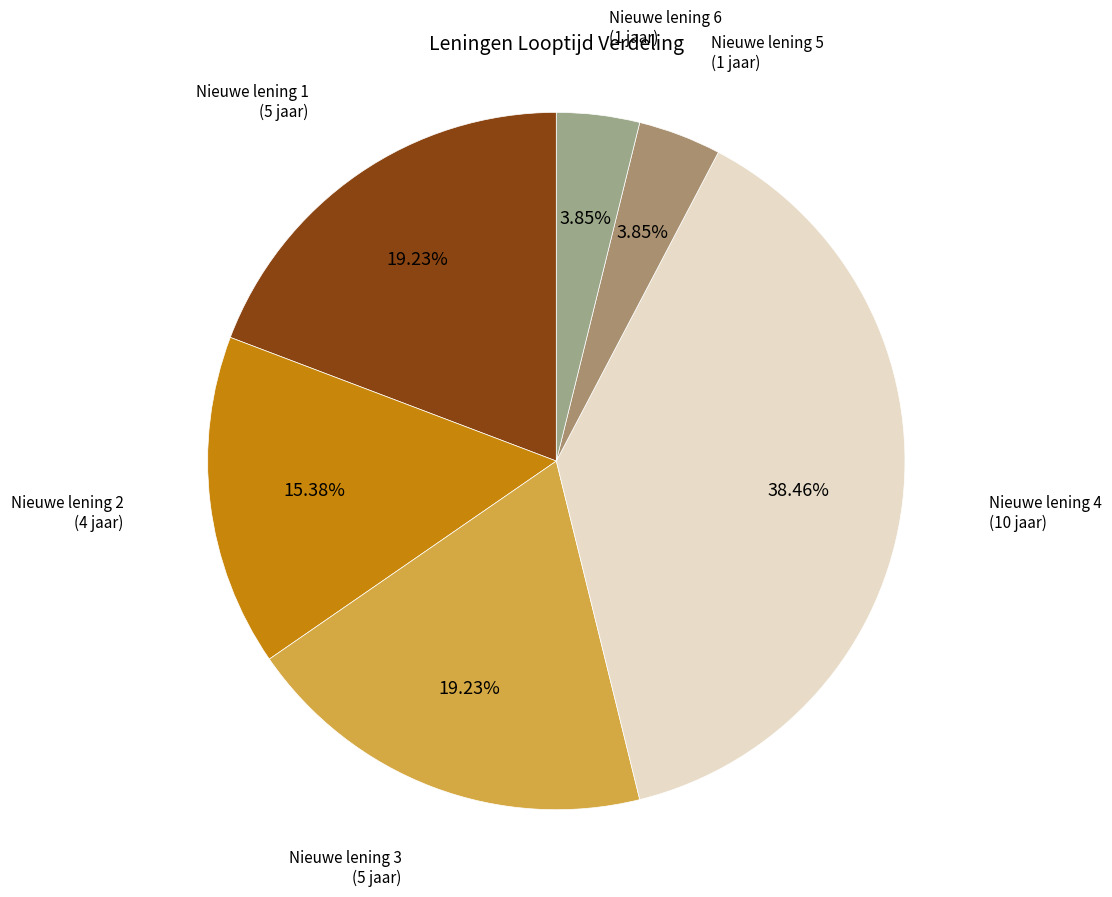

To the nearest percent, what is the difference between the largest and smallest slice percentages?

35%